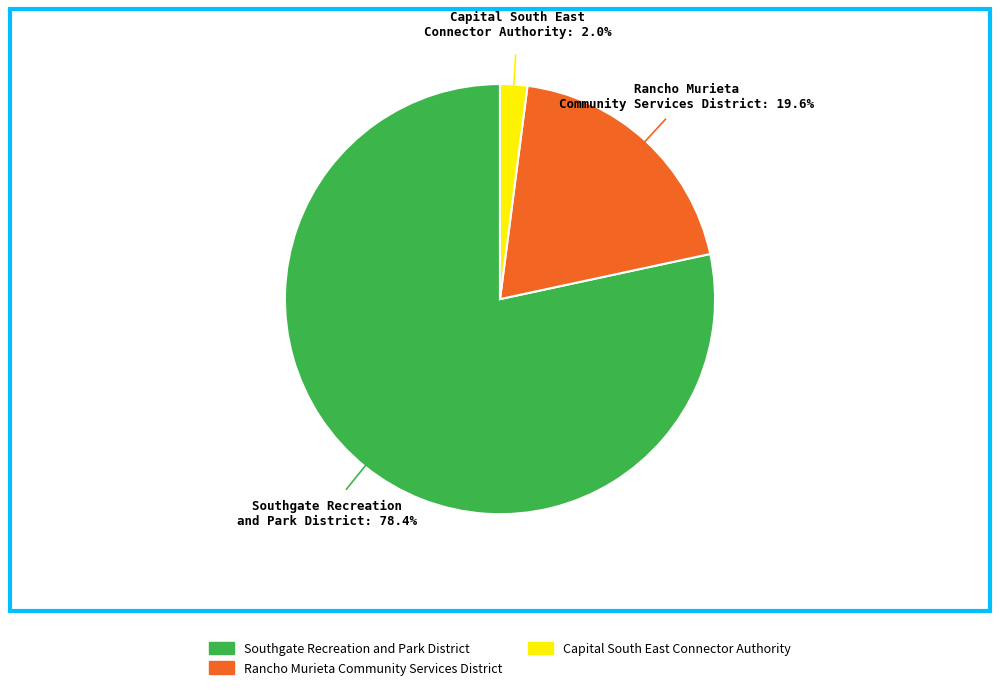

To the nearest percent, what percentage of the pie is Capital South East Connector Authority?

2%